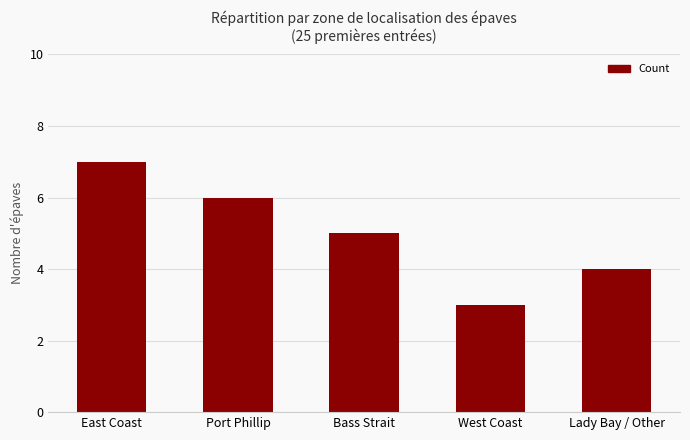

What is the difference between the second highest and minimum values?

3